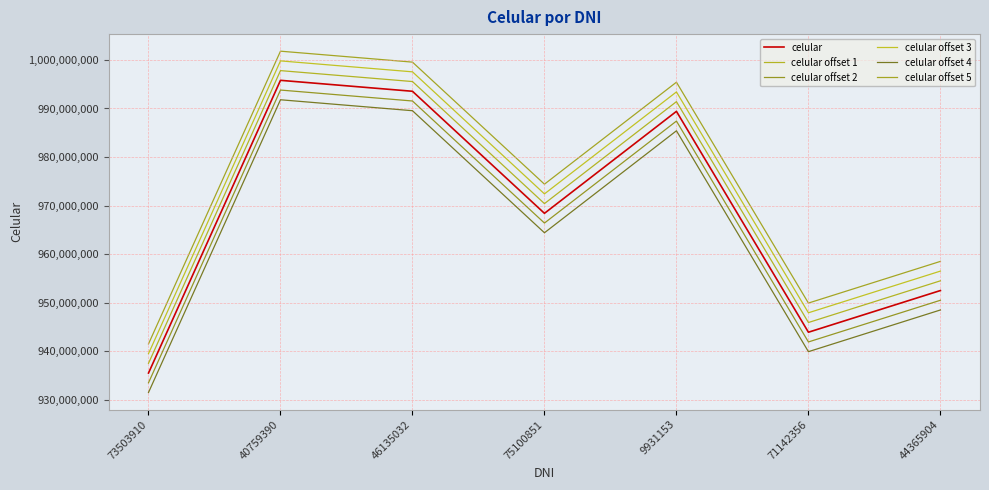

Which label corresponds to the largest value in the chart?

40759390